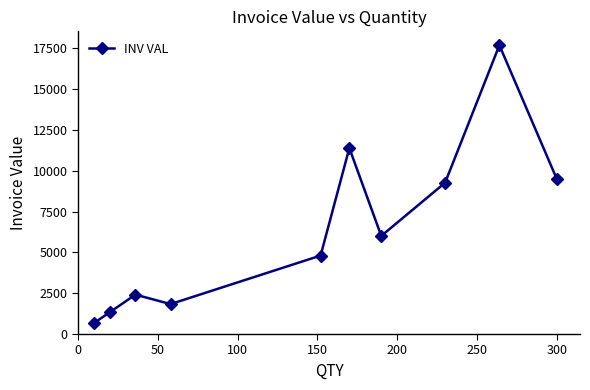

What is the minimum value shown in the chart?

670.4